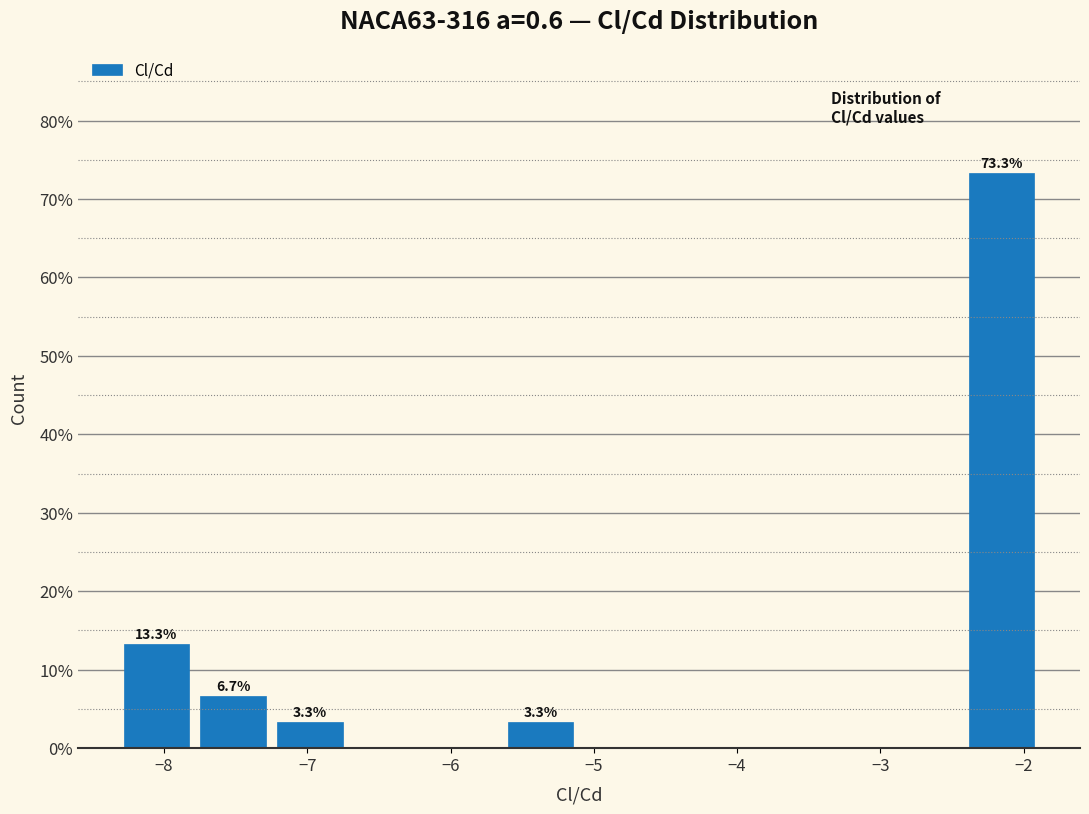

Over which range of the x-axis is the bar tallest?

-2.4 to -1.9